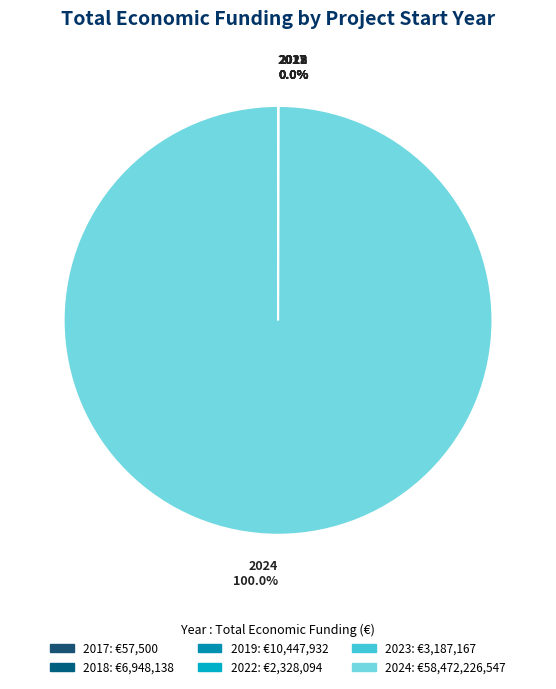

Which category accounts for the majority?

2024 100.0%